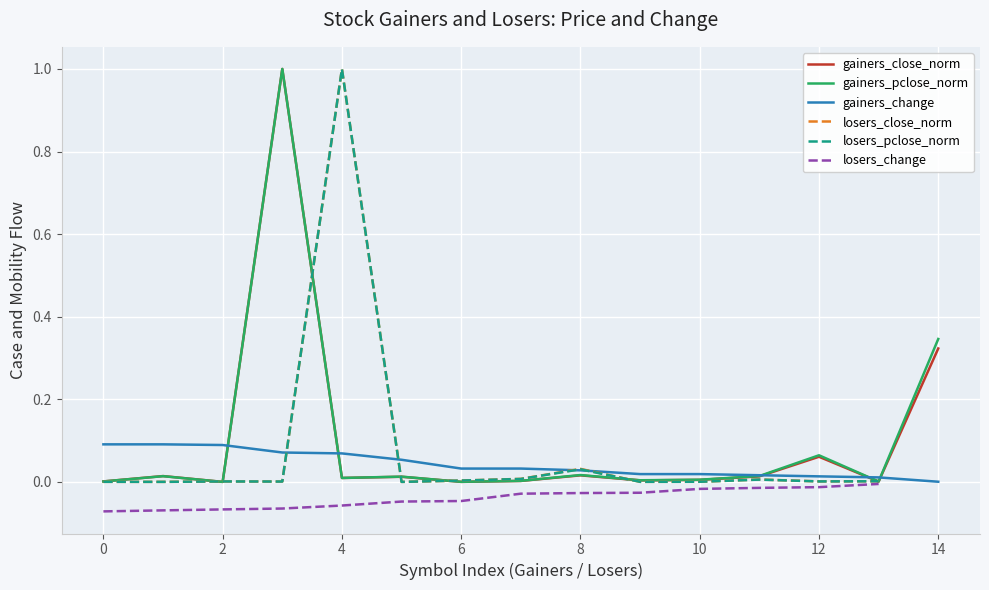

True or false: Close has more than 0 interior local peaks.

True